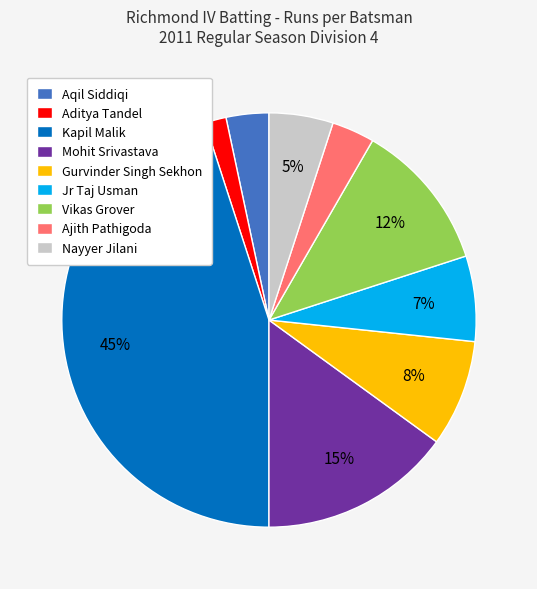

To the nearest percent, what is the average slice percentage?

11%